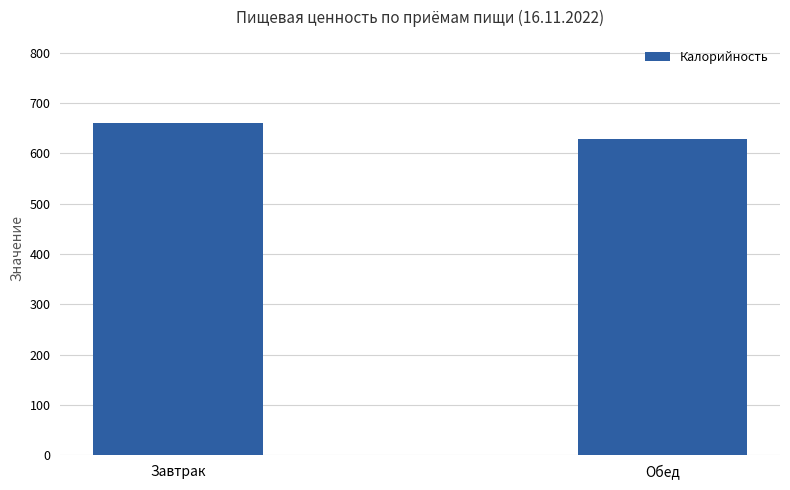

Rank the categories by value from lowest to highest.

Обед, Завтрак